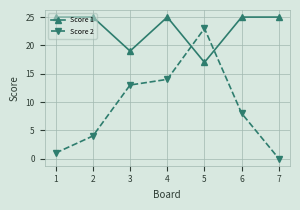

Rank the series at 2 from lowest to highest value.

Score 2, Score 1